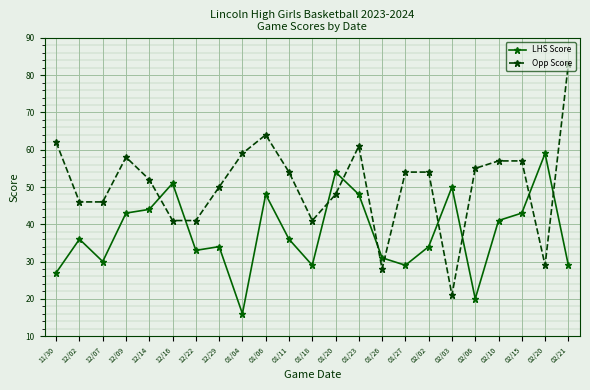

True or false: LHS Score has a value of 65 at 02/10.

False